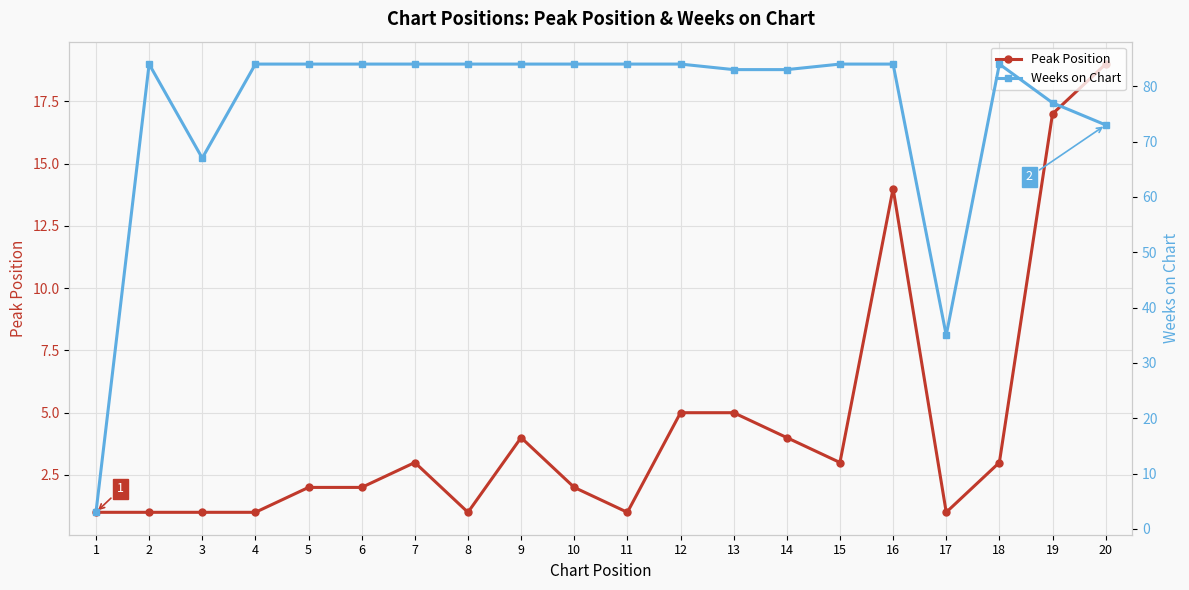

Which label corresponds to the smallest value in the chart?

1